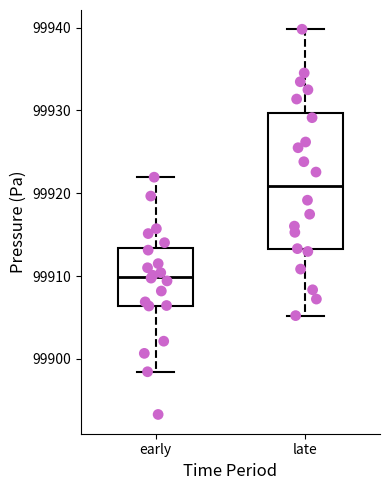

Comparing the boxes themselves (not the whiskers), which one is the tallest?

late